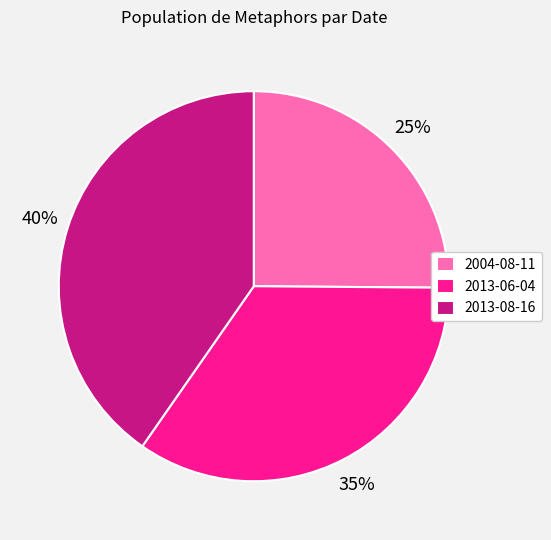

What percentage is the 2004-08-11 slice, to the nearest percent?

25%